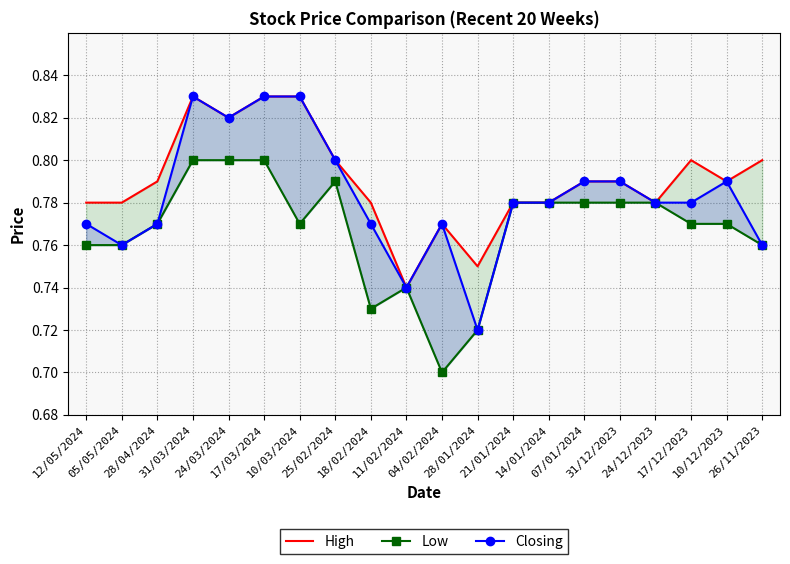

Which series has the largest total across all categories?

High